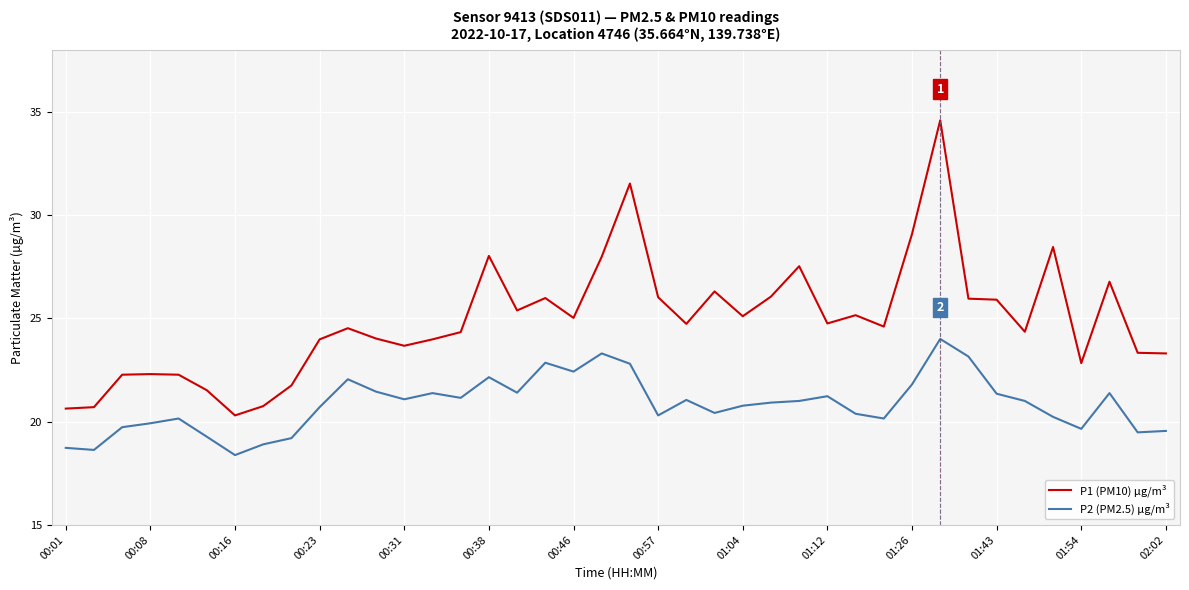

What is the minimum value for P2 (PM2.5) µg/m³?

18.4